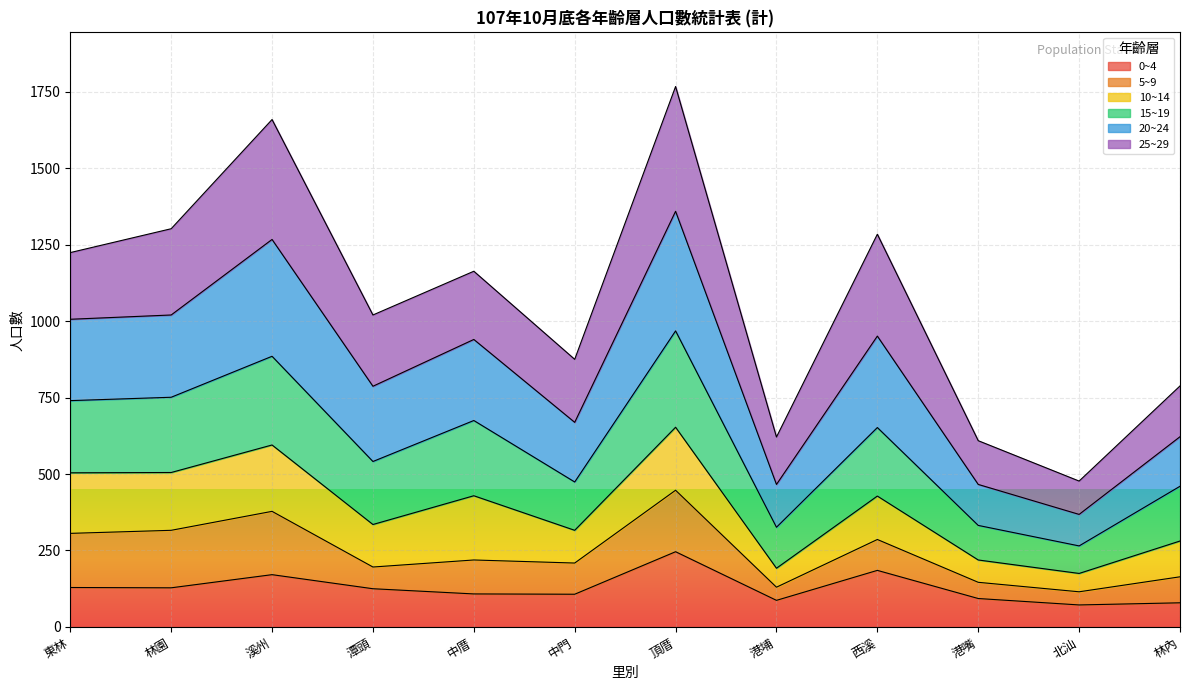

True or false: 20~24 and 0~4 cross at least once.

False